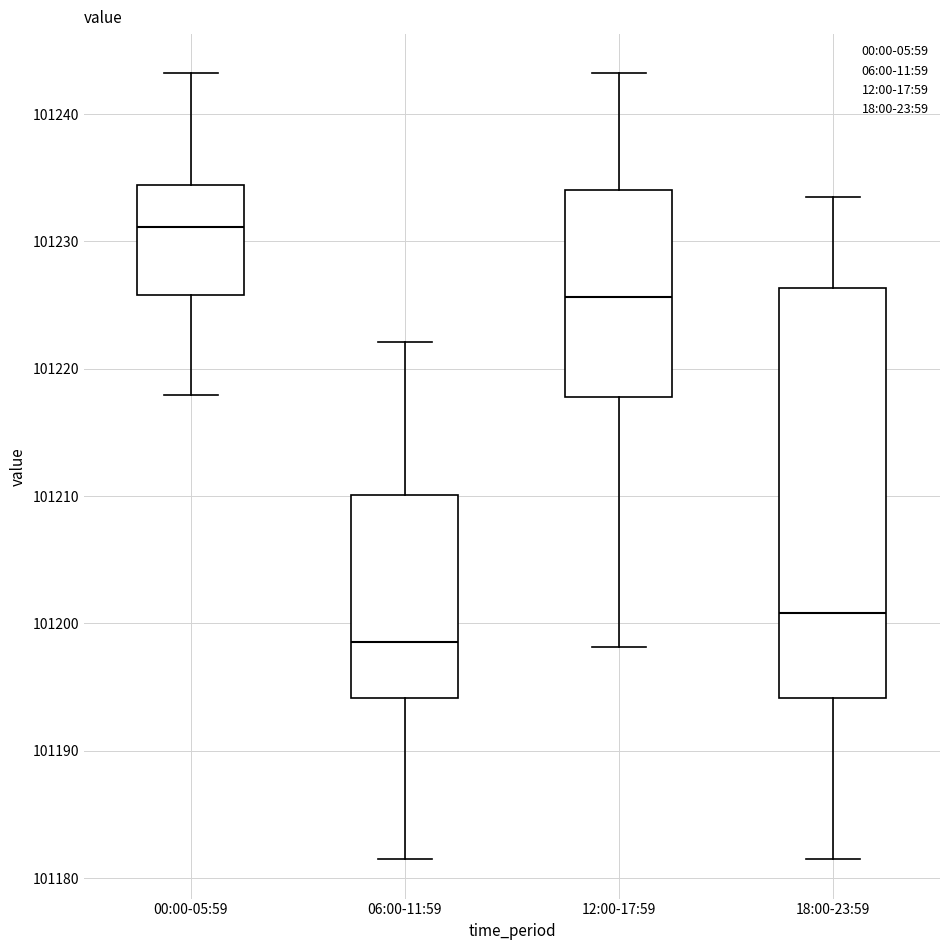

Which box has the lowest median line?

06:00-11:59